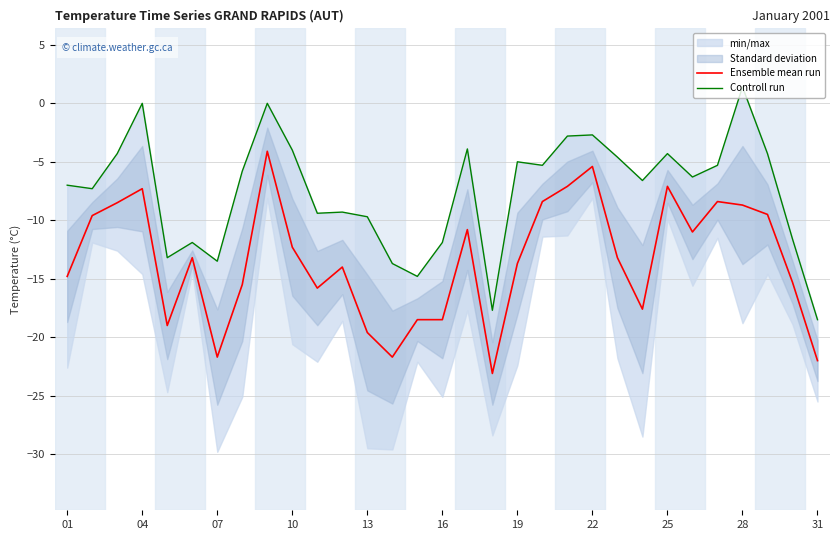

What is the maximum value for Ensemble mean run?

-4.1